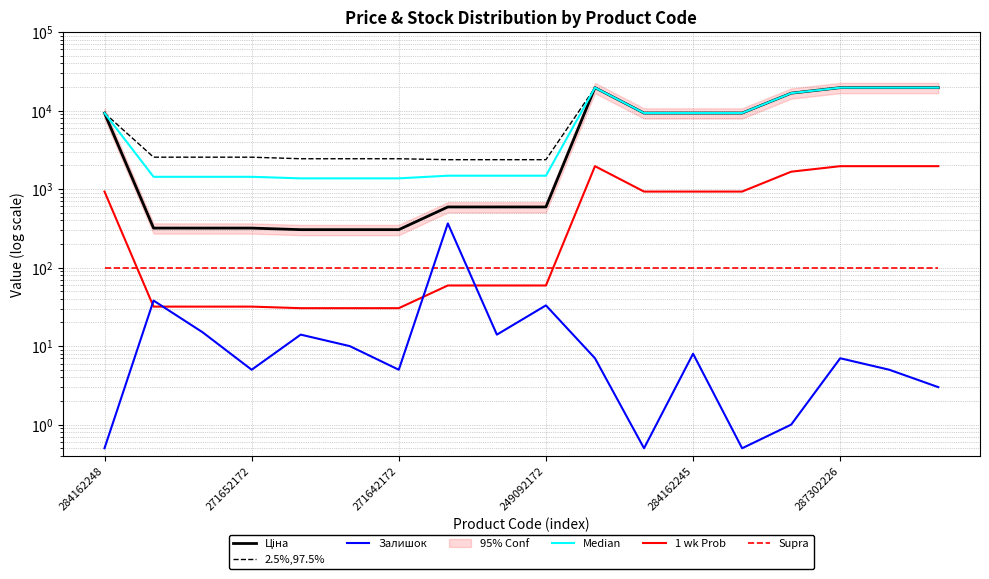

What is the difference between the highest and lowest values at 284162248?

9290.0